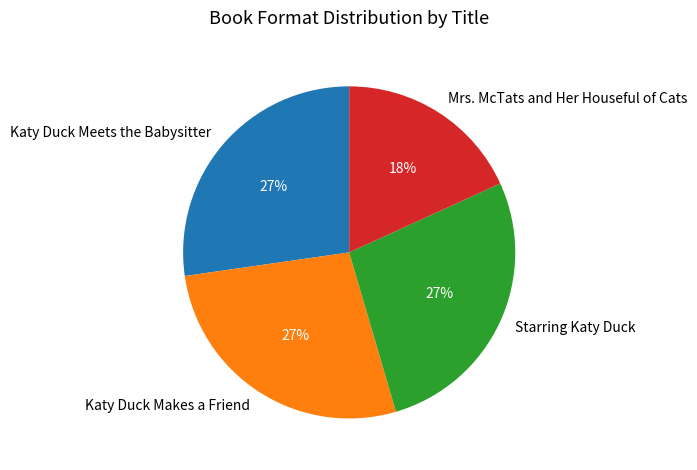

Which category has the smallest portion of the pie?

Mrs. McTats and Her Houseful of Cats